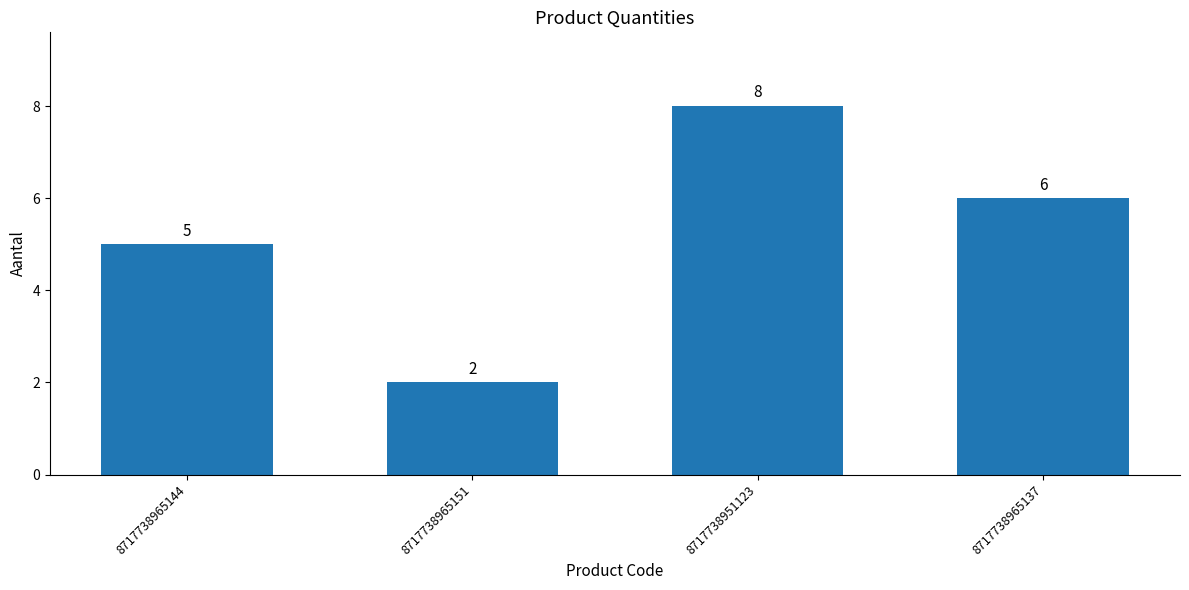

Reading left to right, what are all the values shown in this chart?

5	2	8	6